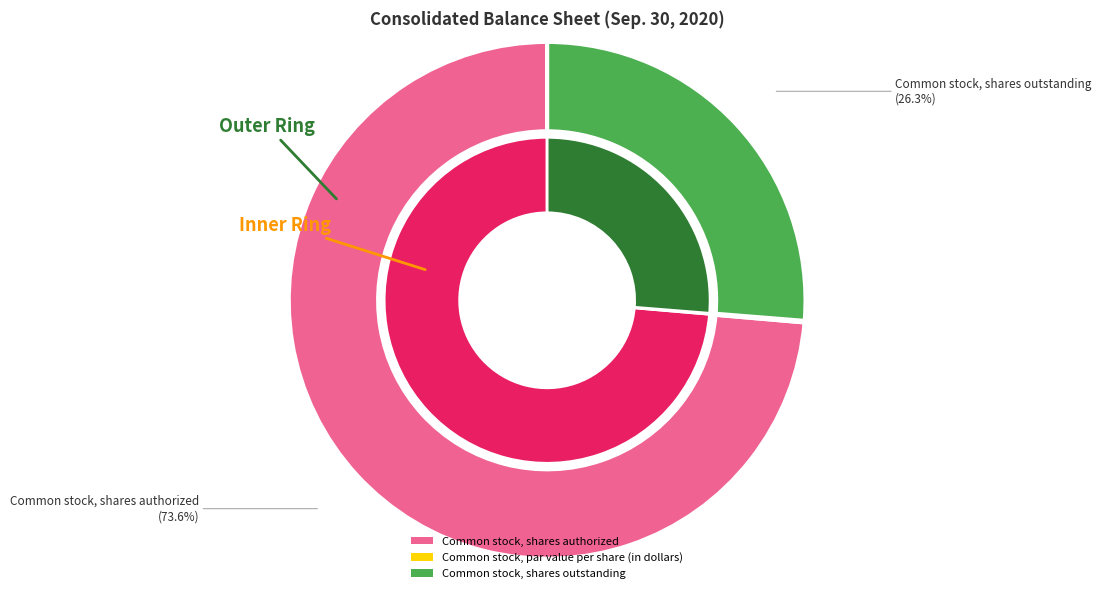

To the nearest percent, what is the difference between the Common stock, par value per share (in dollars) and Common stock, shares outstanding slice percentages?

26%